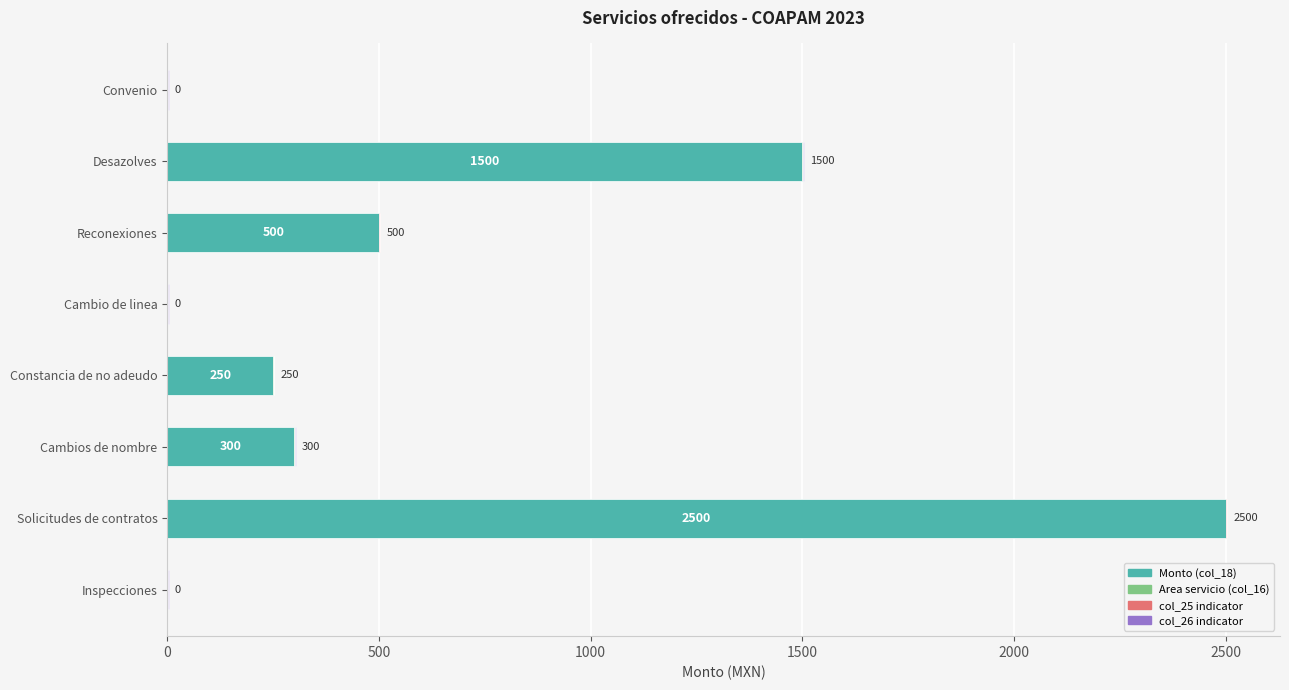

True or false: Monto (col_18) has a value of 1500 at Desazolves.

True